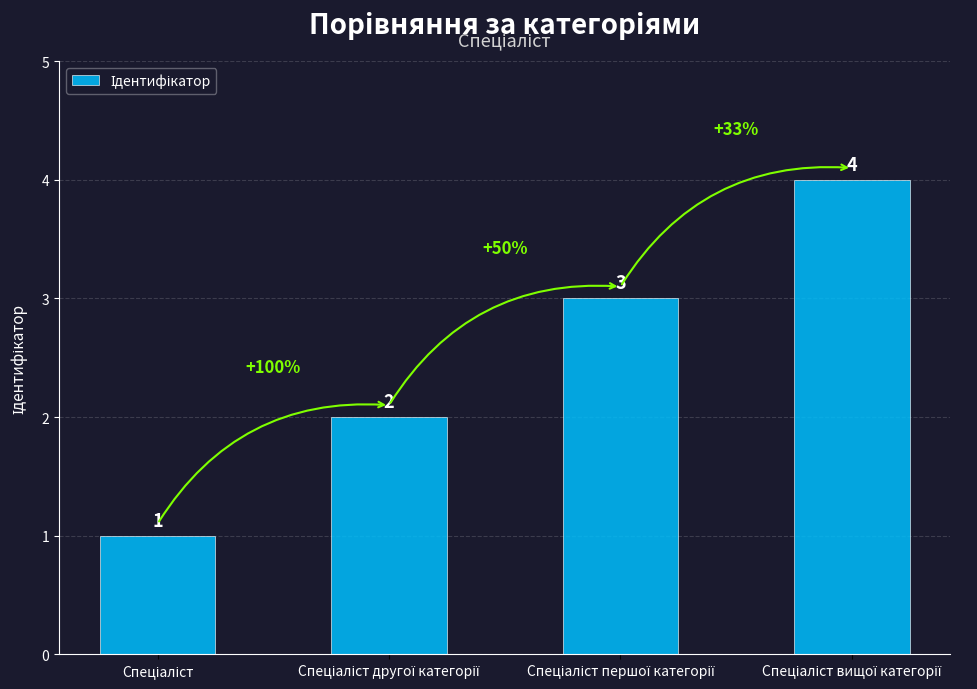

What is the difference between the second highest and second lowest values?

1